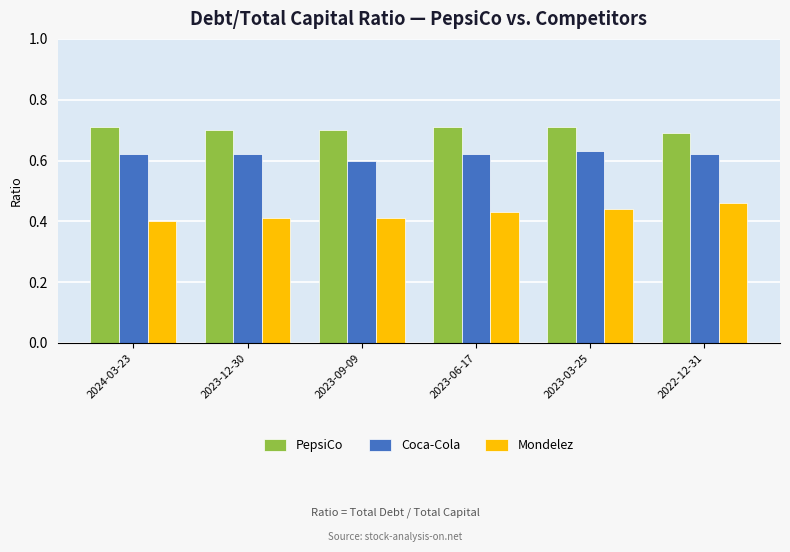

What is the spread (max minus min) of values at 2023-12-30?

0.3